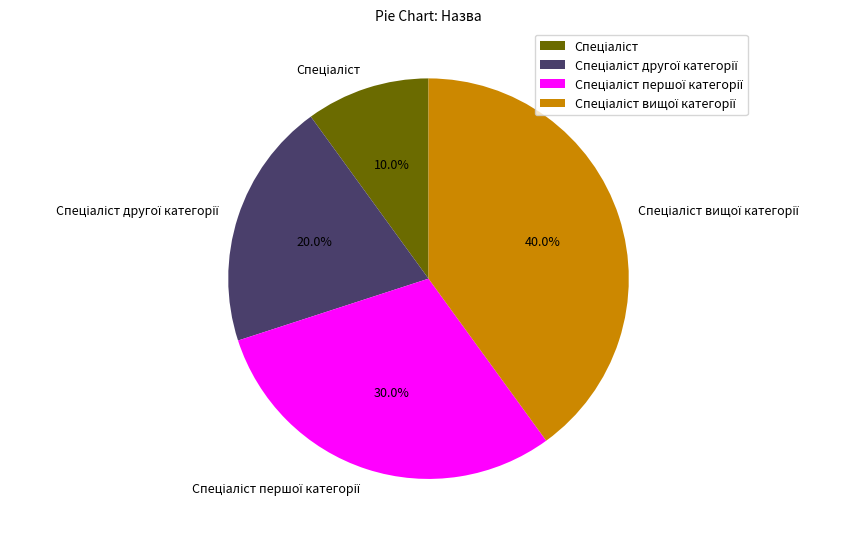

Does any single category account for the majority?

No